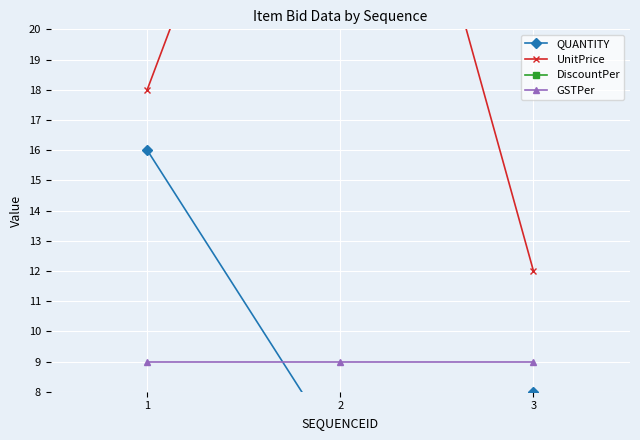

How many data points in UnitPrice are above 18?

1